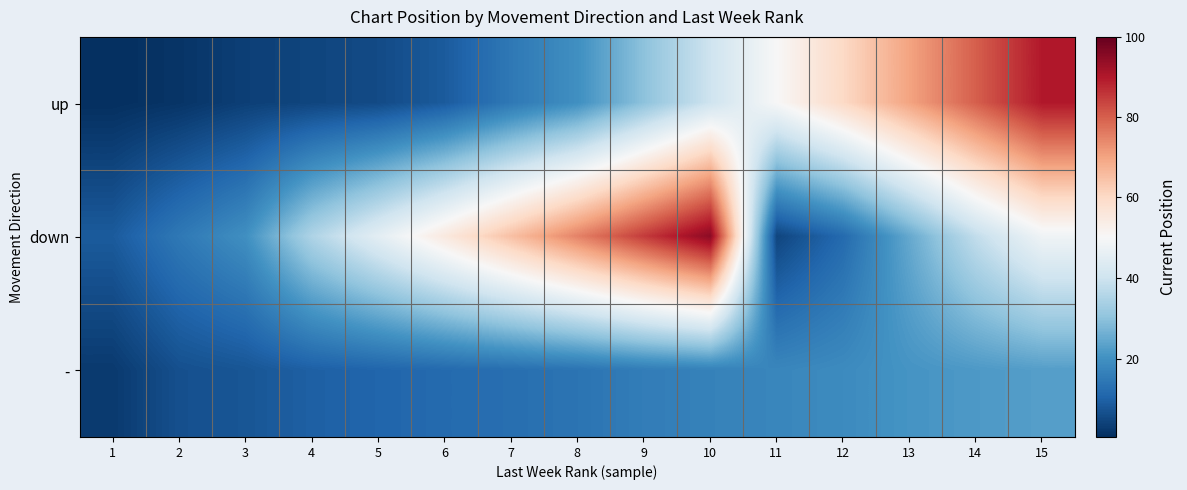

What is the difference between the highest and lowest values at 9?

69